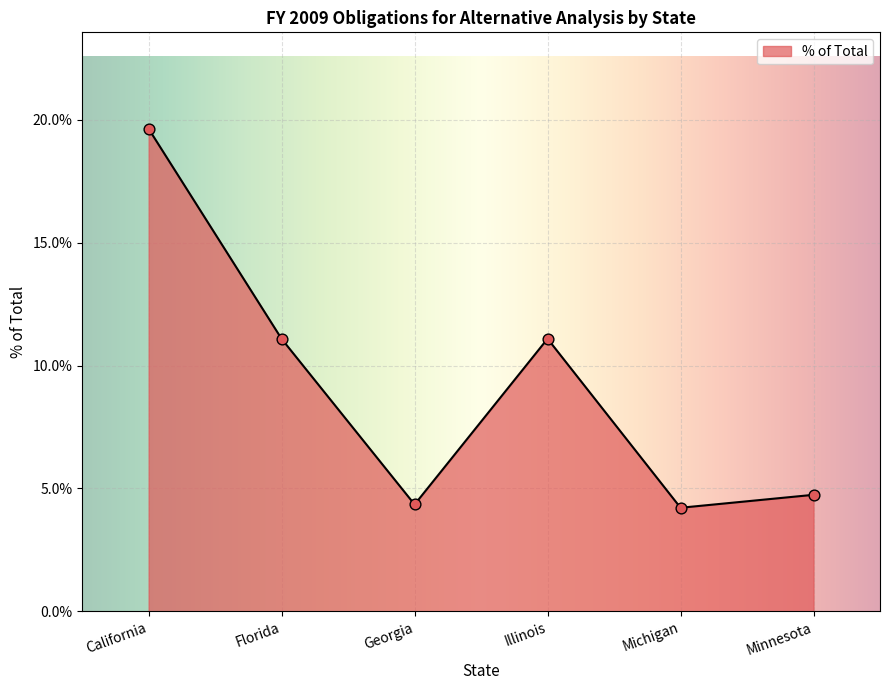

What is the change in value from Georgia to Michigan?

-0.1